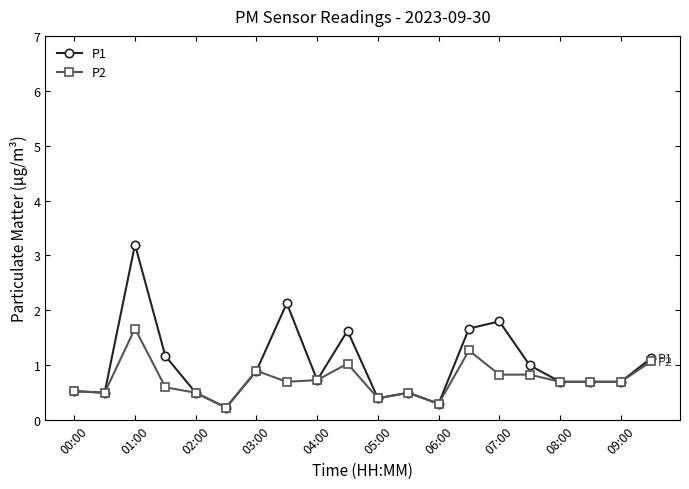

Which series has the largest range (max minus min)?

P1